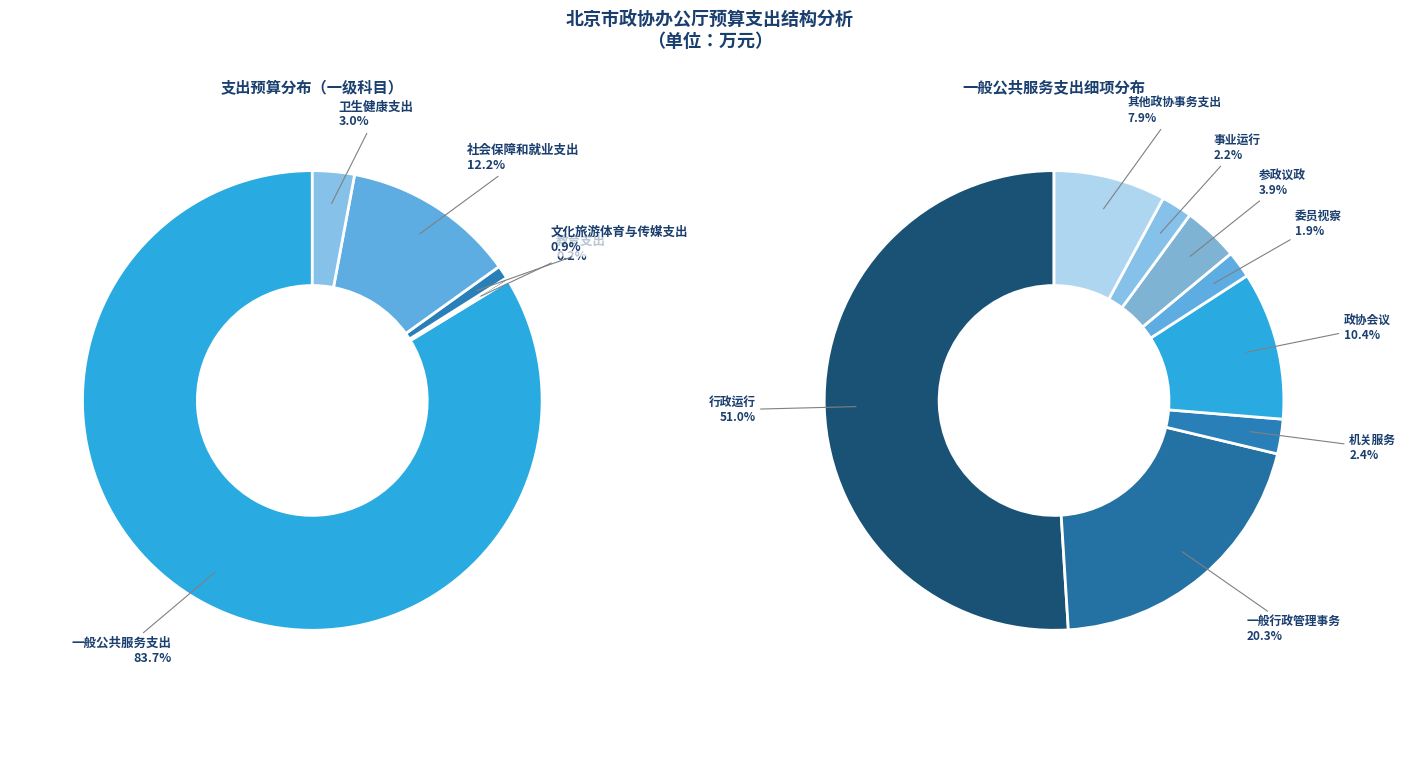

Is 一般公共服务支出 the majority of the pie?

Yes